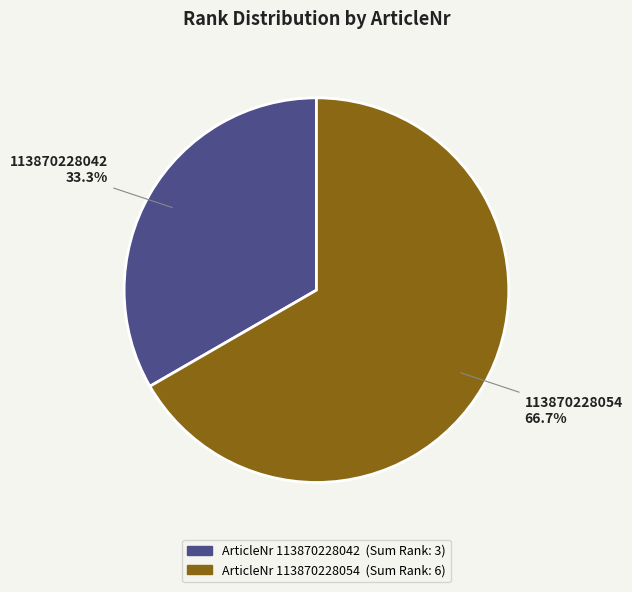

Is there a majority slice in this chart?

Yes